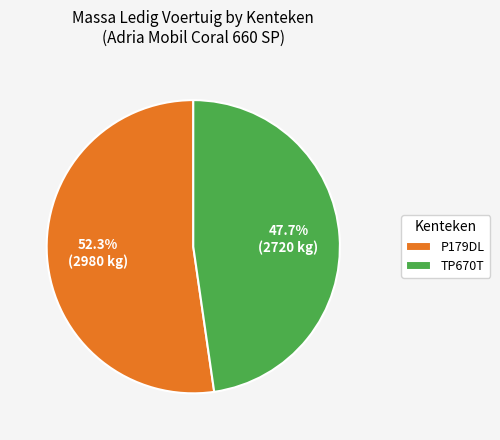

To the nearest percent, what is the combined percentage of TP670T and P179DL?

100%